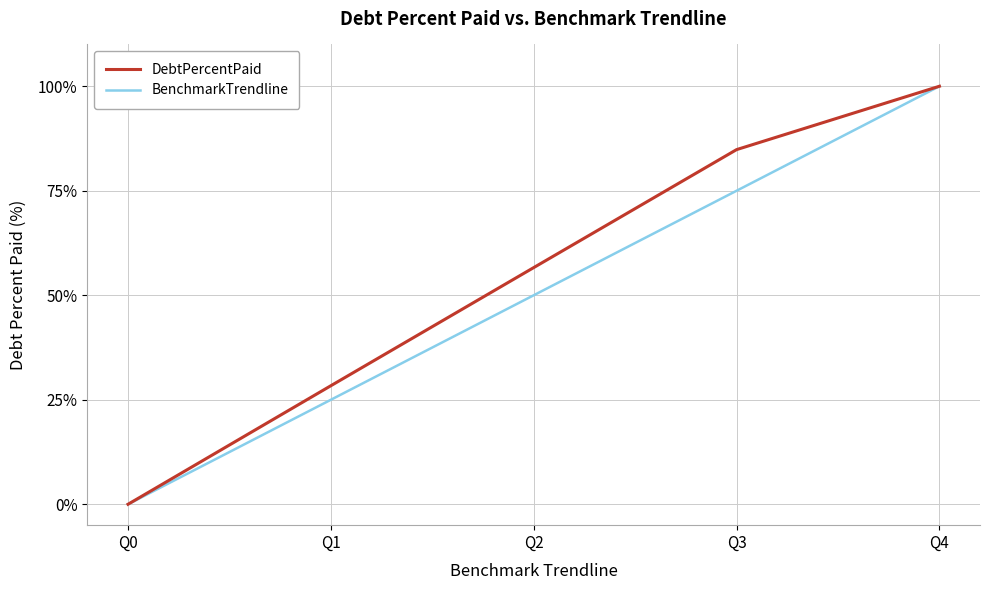

Where does the DebtPercentPaid series first go above 56?

Q2